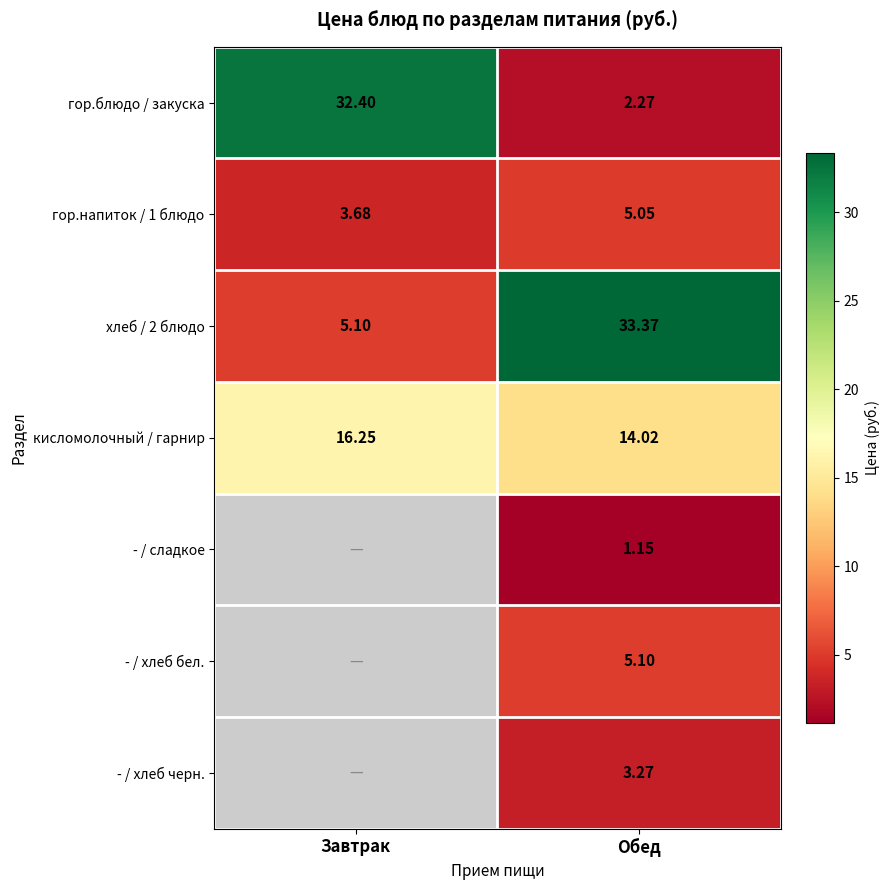

How many series are shown in this chart?

7